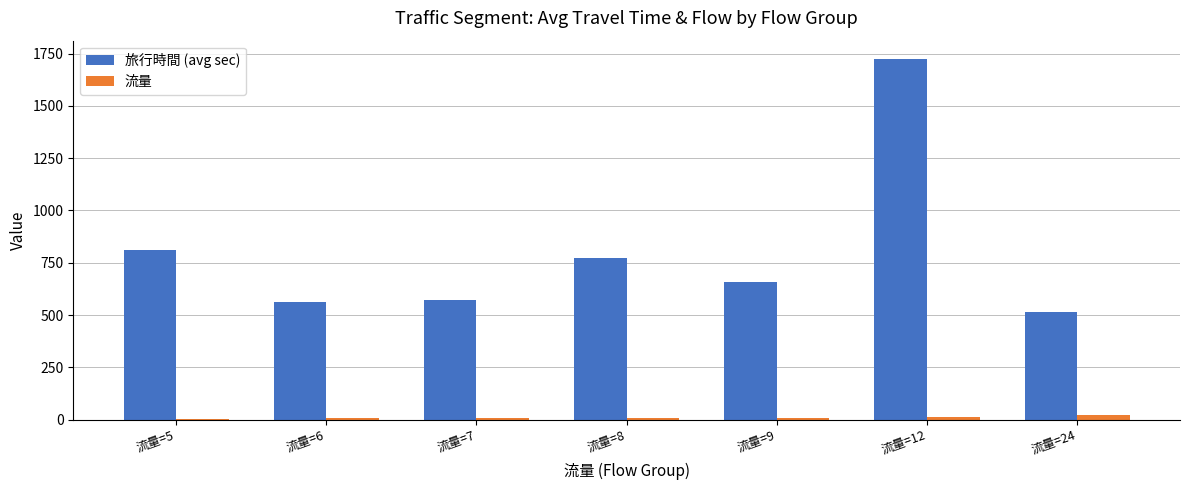

What is the sum of all 流量 values?

71